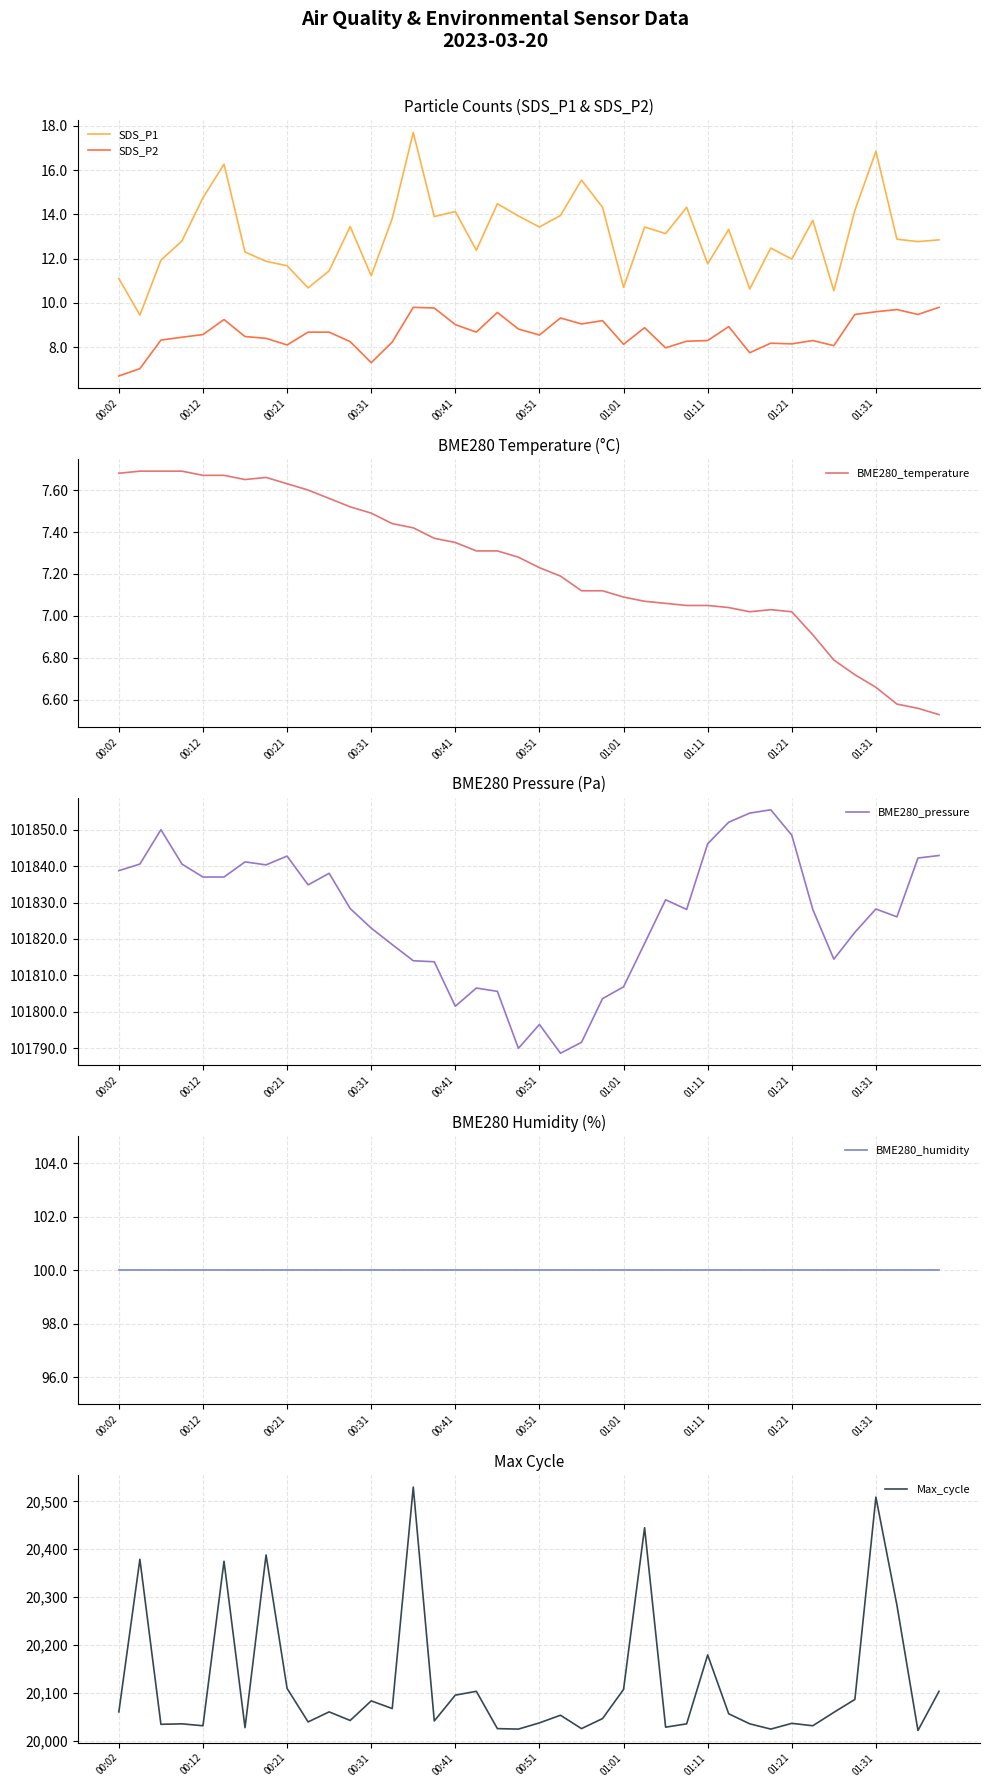

How many lines are shown in the chart?

6